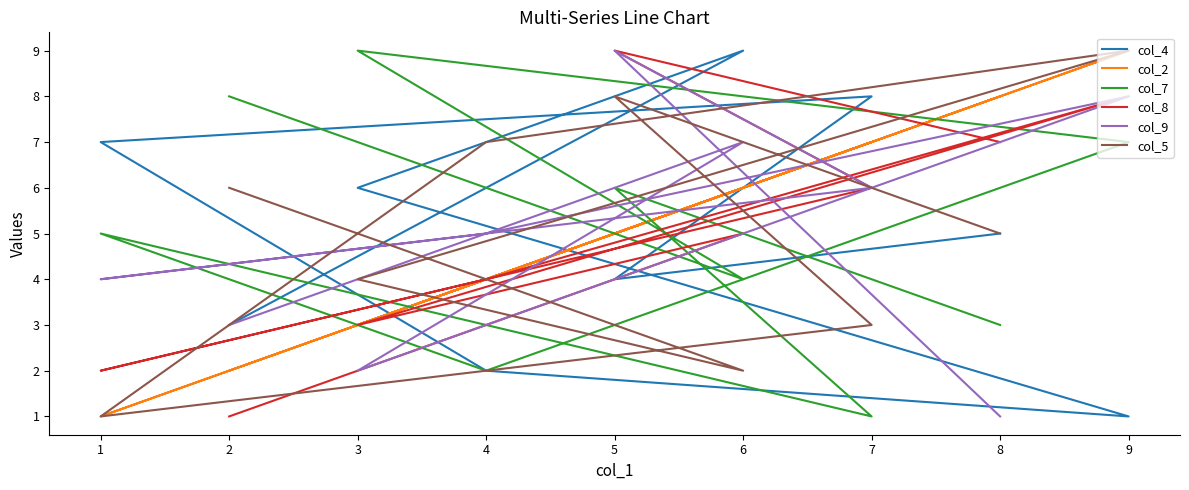

Where is the first local minimum for col_9?

3